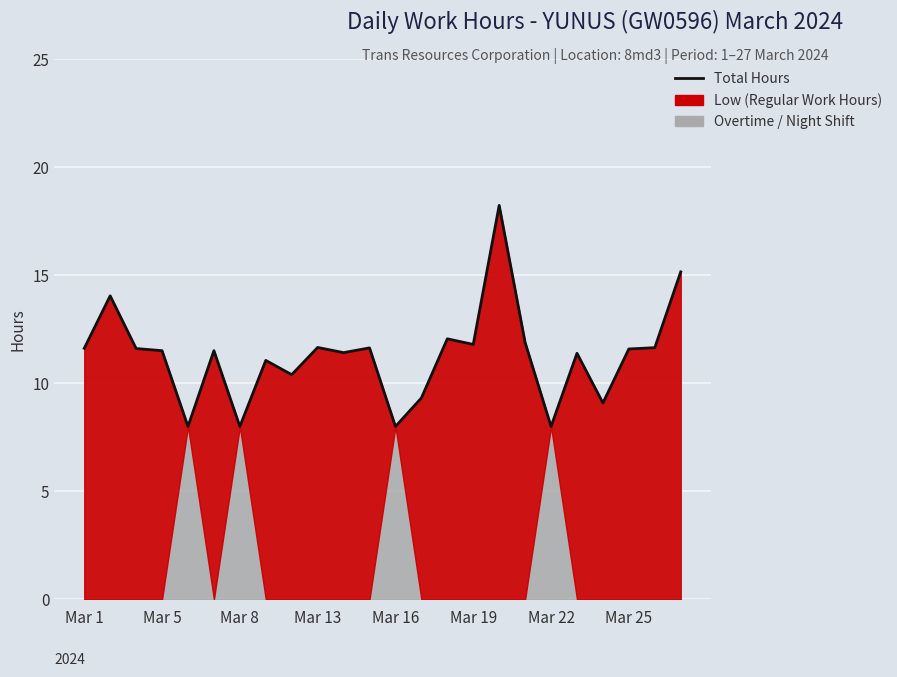

At which category does the chart reach its minimum across all series?

Mar 16